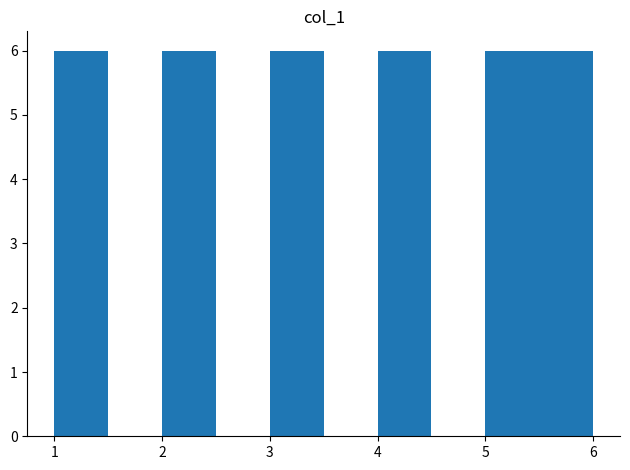

Reading left to right, list every bar in this chart as the range it spans on the x-axis followed by its height. The values are not printed on the chart, so give them approximately, as read against the axis.

1.0 to 1.5: 6
1.5 to 2.0: 0
2.0 to 2.5: 6
2.5 to 3.0: 0
3.0 to 3.5: 6
3.5 to 4.0: 0
4.0 to 4.5: 6
4.5 to 5.0: 0
5.0 to 5.5: 6
5.5 to 6.0: 6